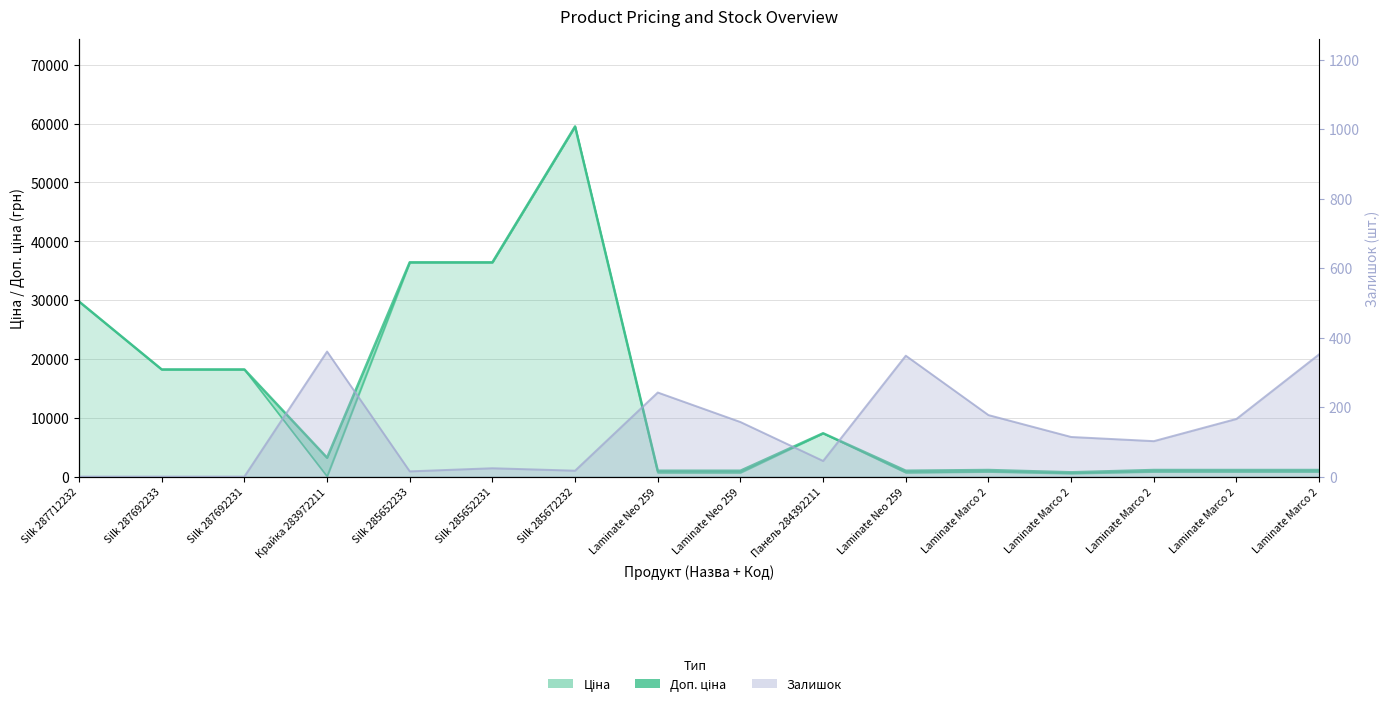

What is the difference between the highest and lowest values at Laminate Marco 2?

937.0